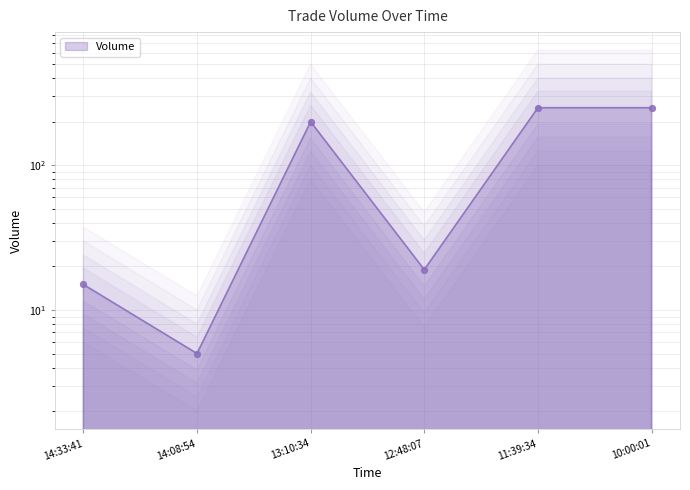

What is the ratio of the value at 10:00:01 to the value at 14:33:41?

16.7